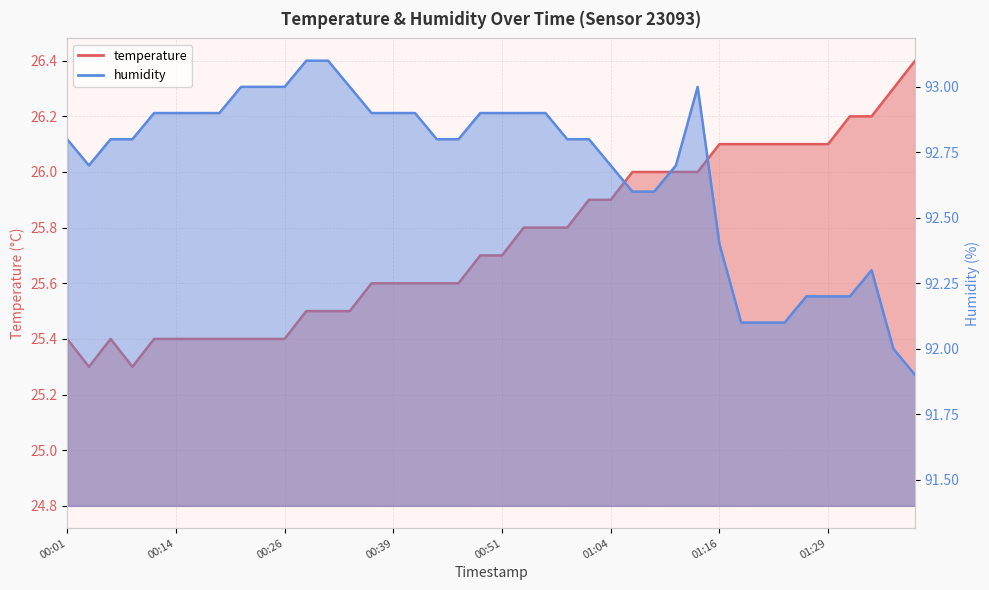

Reading right to left, transcribe all the data shown in this chart.

temperature: 26.4	26.3	26.2	26.2	26.1	26.1	26.1	26.1	26.1	26.1	26.0	26.0	26.0	26.0	25.9	25.9	25.8	25.8	25.8	25.7	25.7	25.6	25.6	25.6	25.6	25.6	25.5	25.5	25.5	25.4	25.4	25.4	25.4	25.4	25.4	25.4	25.3	25.4	25.3	25.4
humidity: 91.9	92.0	92.3	92.2	92.2	92.2	92.1	92.1	92.1	92.4	93.0	92.7	92.6	92.6	92.7	92.8	92.8	92.9	92.9	92.9	92.9	92.8	92.8	92.9	92.9	92.9	93.0	93.1	93.1	93.0	93.0	93.0	92.9	92.9	92.9	92.9	92.8	92.8	92.7	92.8